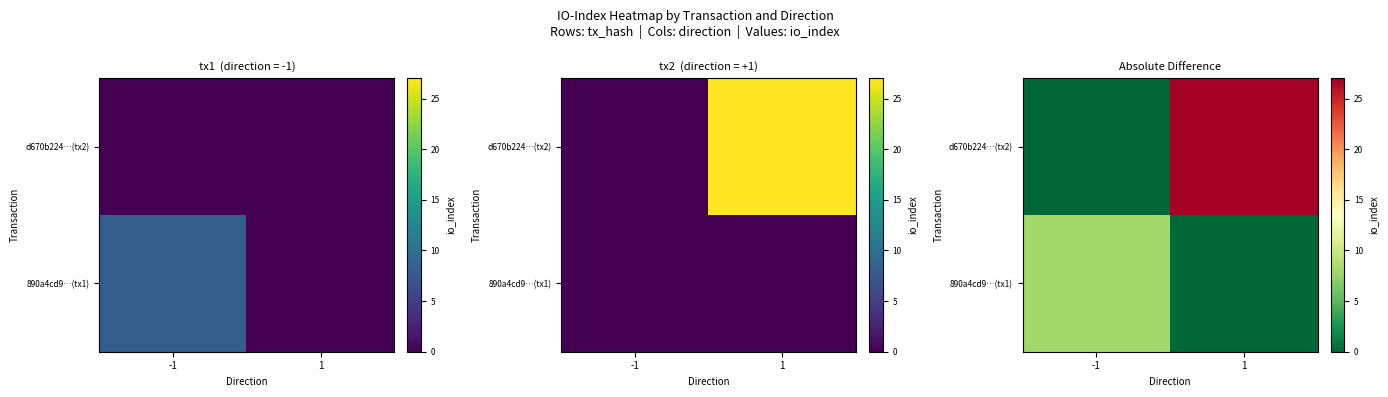

At 1, list the series in order from largest to smallest.

d670b224…(tx2), 890a4cd9…(tx1)